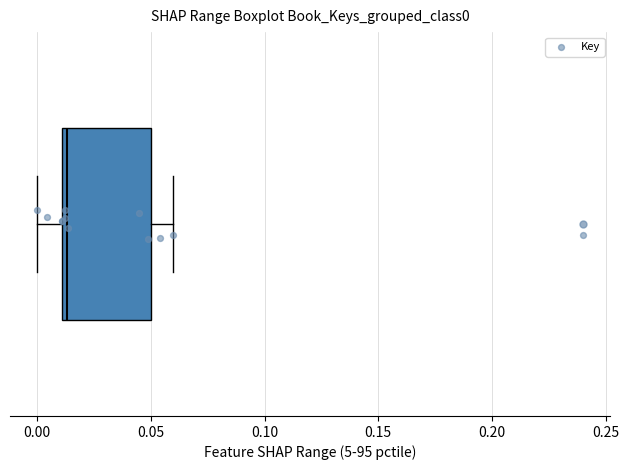

Where does the median line of the box sit on the x-axis? The values are not printed on the chart, so give them approximately, as read against the axis.

0.015